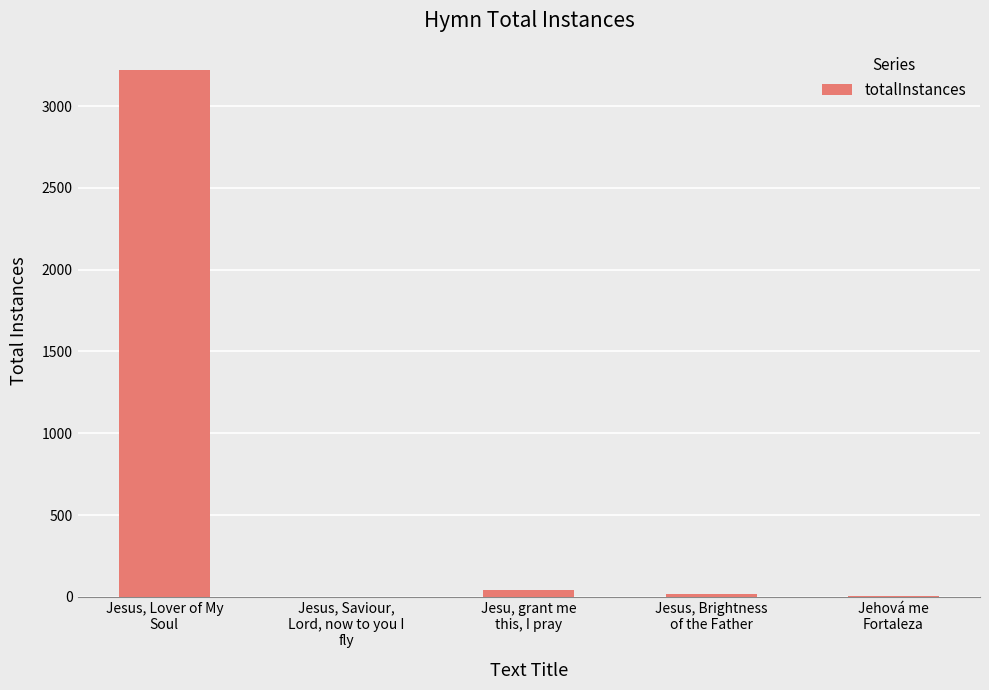

What is the maximum value shown in the chart?

3220